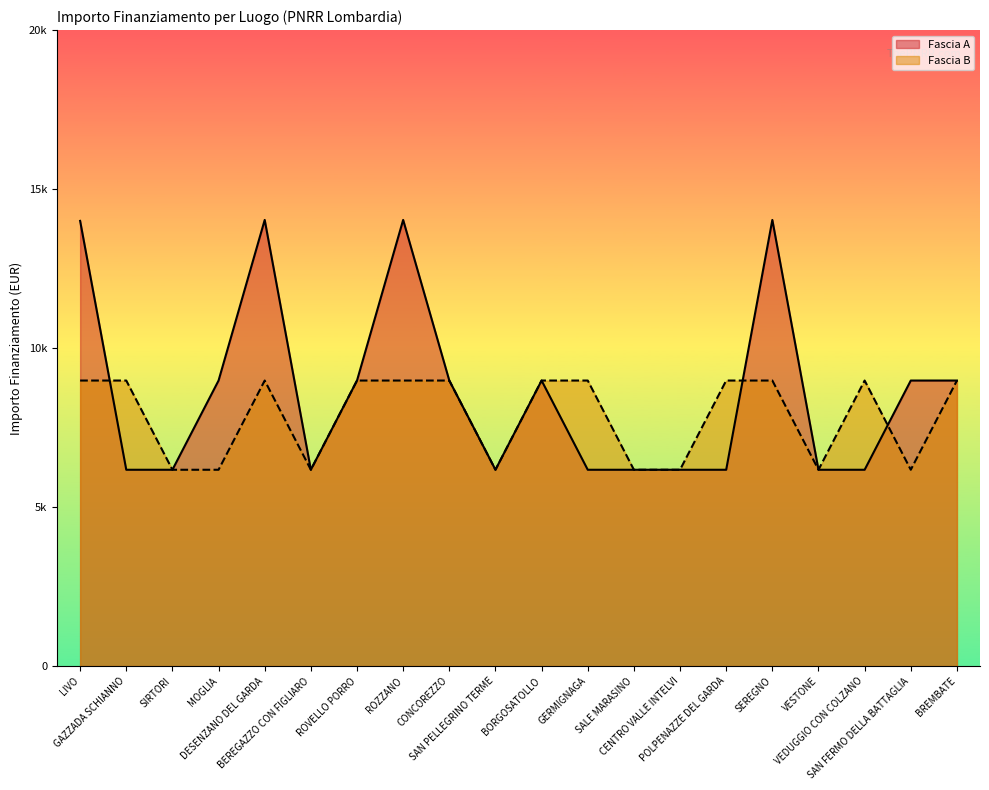

Which series has the largest total across all categories?

Fascia A